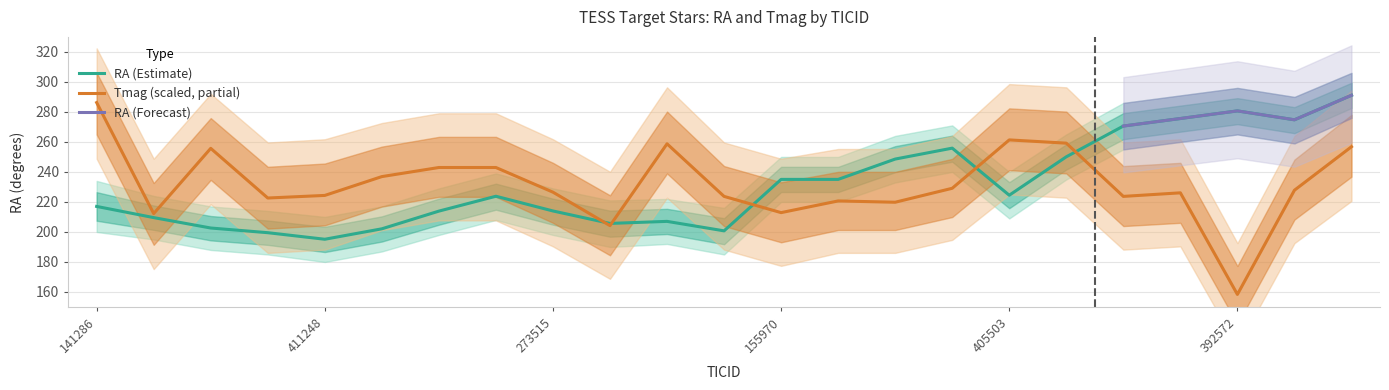

Reading left to right, extract all data points from this chart.

RA: 217.0	209.6	202.6	199.5	195.1	202.1	213.9	223.8	214.0	205.7	207.0	200.7	235.0	235.0	248.6	255.9	224.5	250.1	270.6	275.6	280.7	274.7	291.1
Tmag: 286.2	212.2	255.7	222.6	224.3	236.9	242.9	242.9	226.5	204.2	258.7	223.7	212.9	220.7	219.8	229.1	261.3	259.2	223.7	226.1	158.4	227.8	256.8